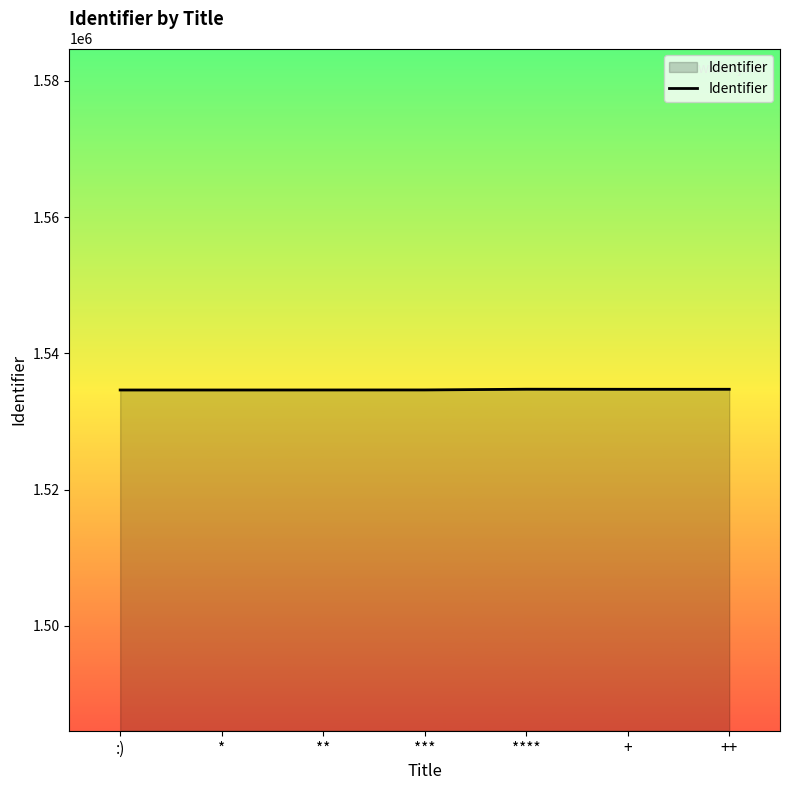

Is it true that the value at :) is 1534616?

True